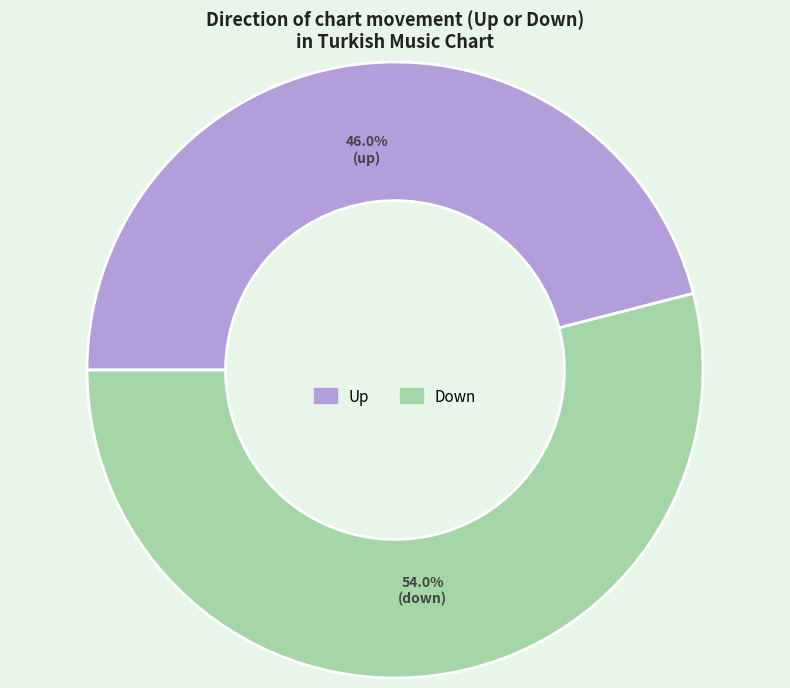

Does any single category account for the majority?

Yes